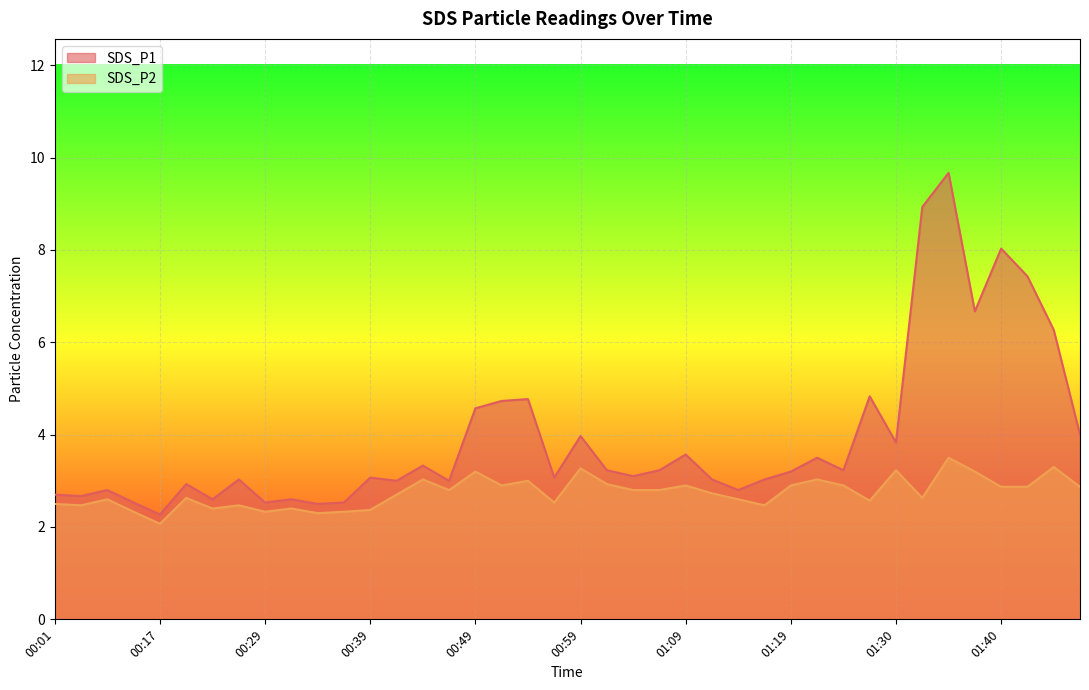

How many lines are shown in the chart?

2